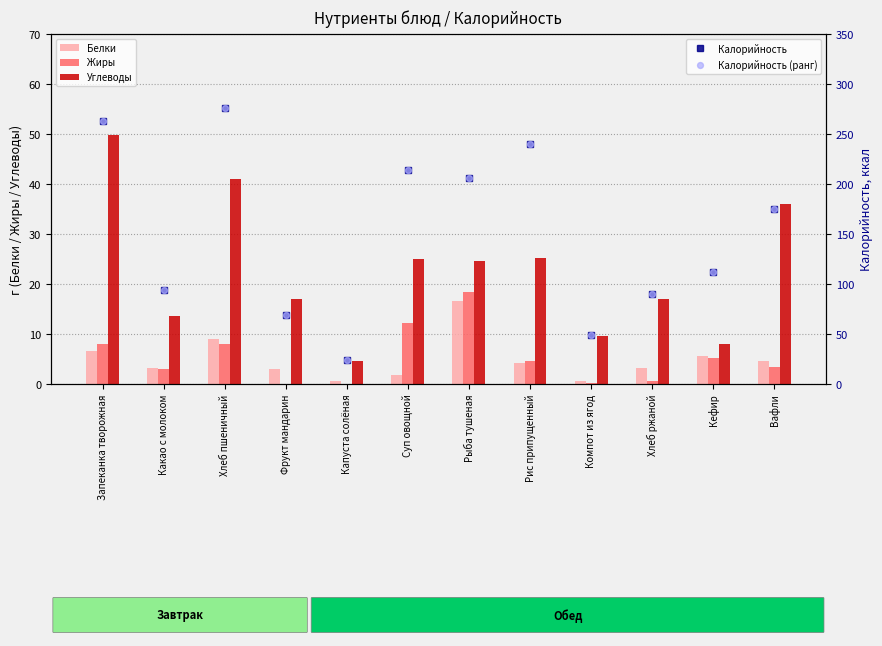

At how many categories does at least one series exceed 267?

1